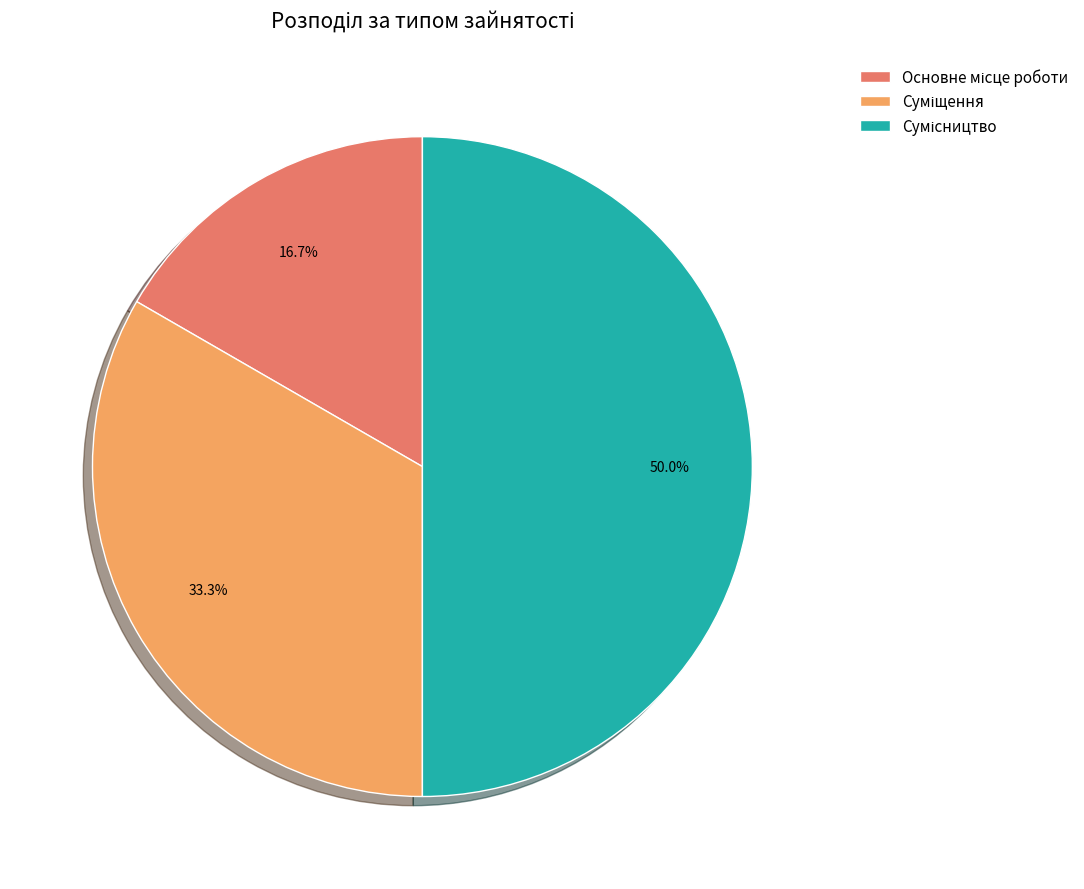

To the nearest percent, what is the combined percentage of Суміщення and Основне місце роботи?

50%